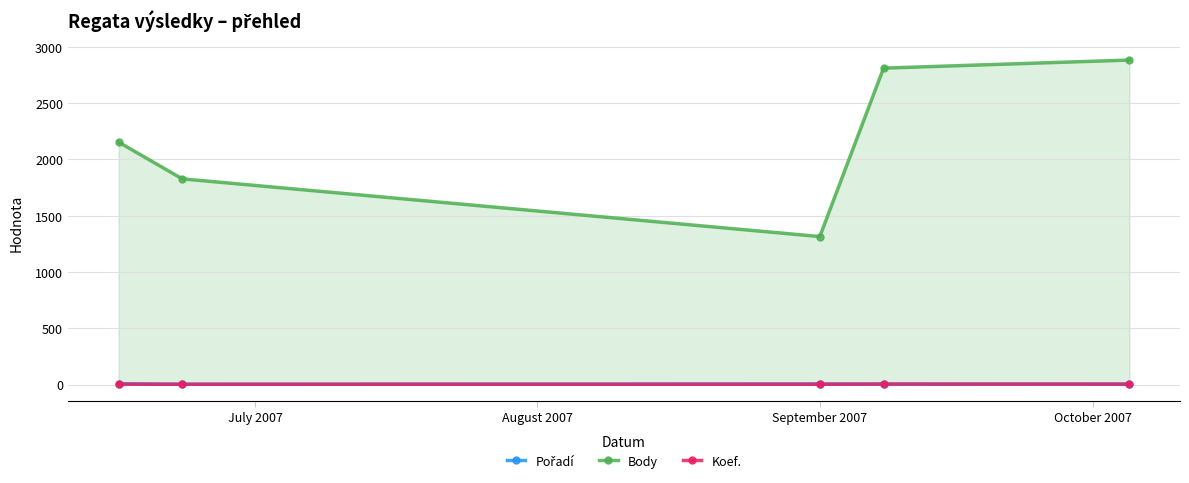

True or false: Body has more than 2 interior local peaks.

False